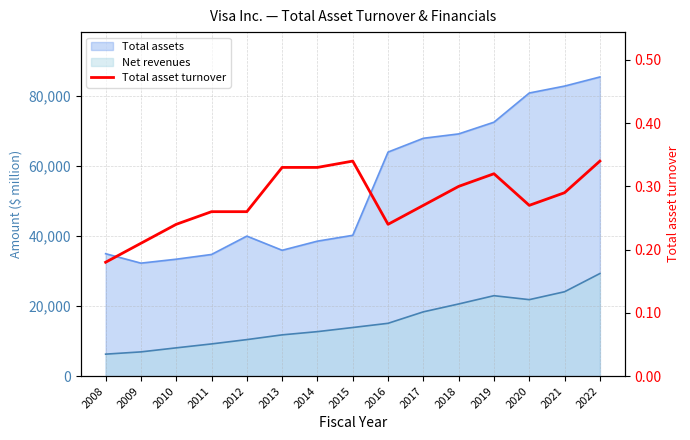

True or false: the data has more than 2 interior local peaks.

False